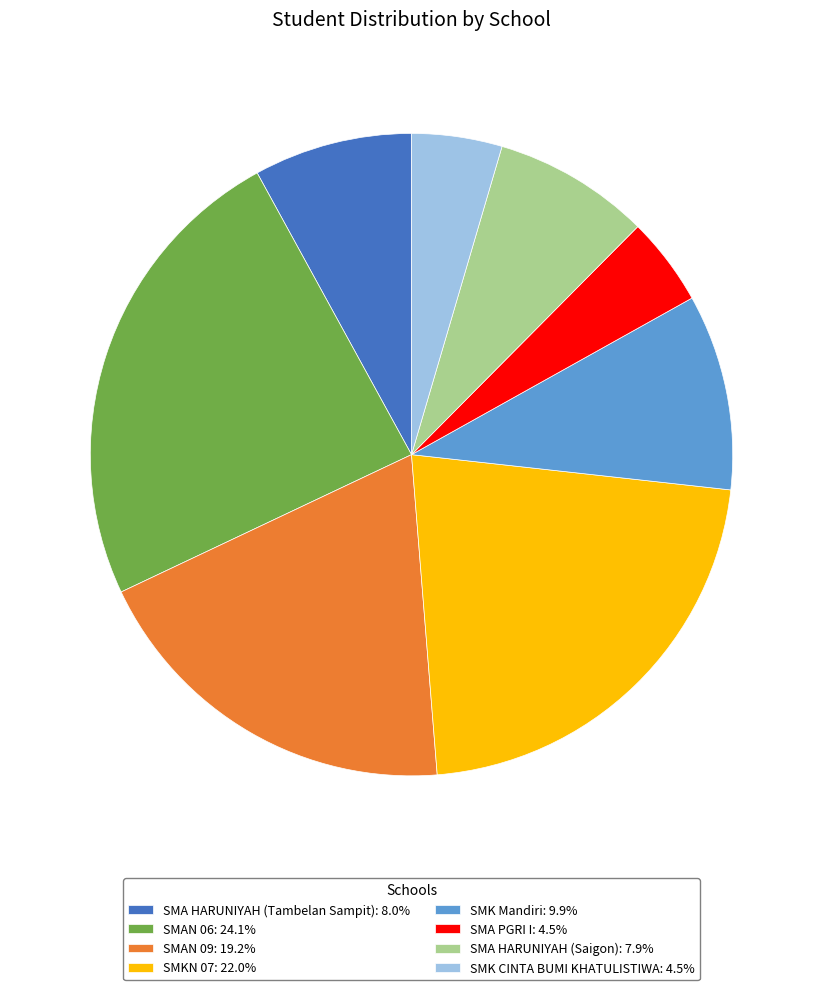

How many segments does this pie chart have?

8